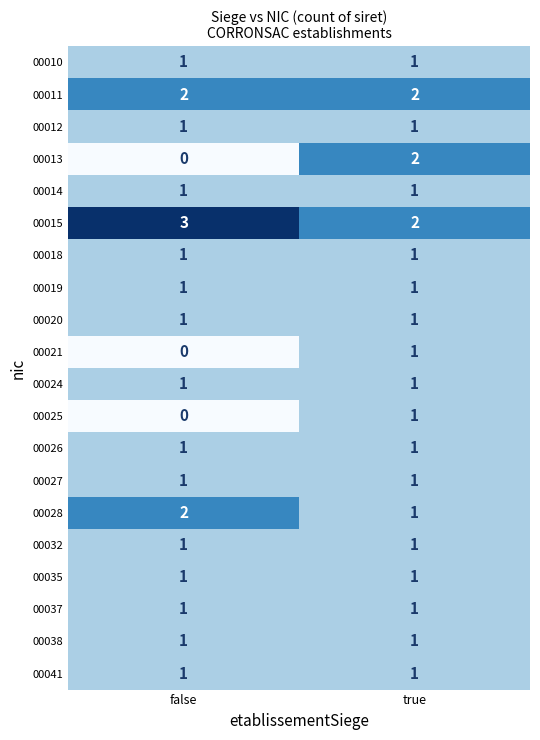

What is the total value across all series at false?

21